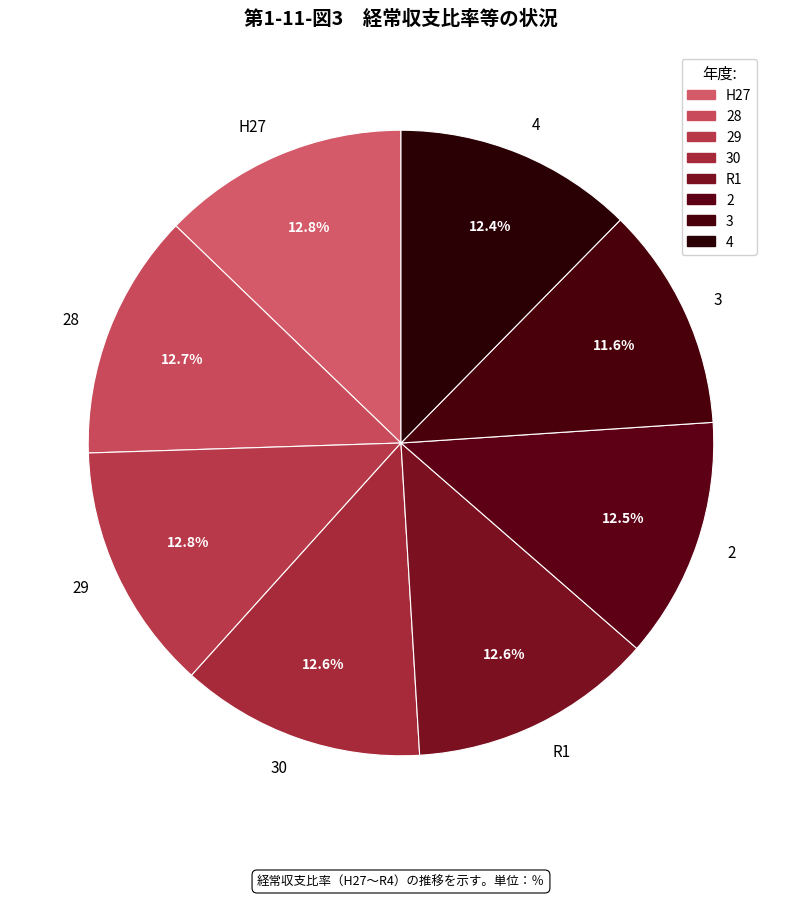

What is the smallest slice in the pie chart?

3